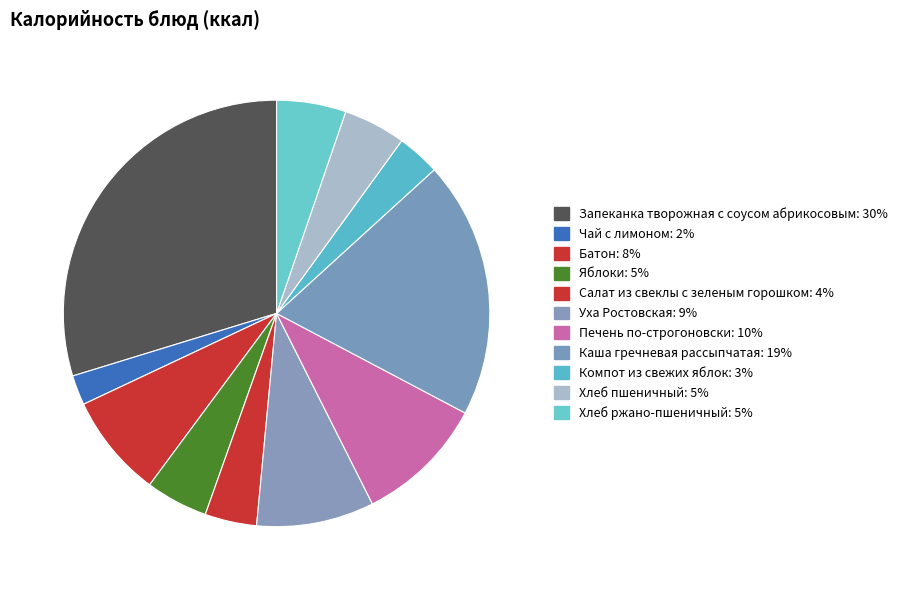

How many segments does this pie chart have?

11